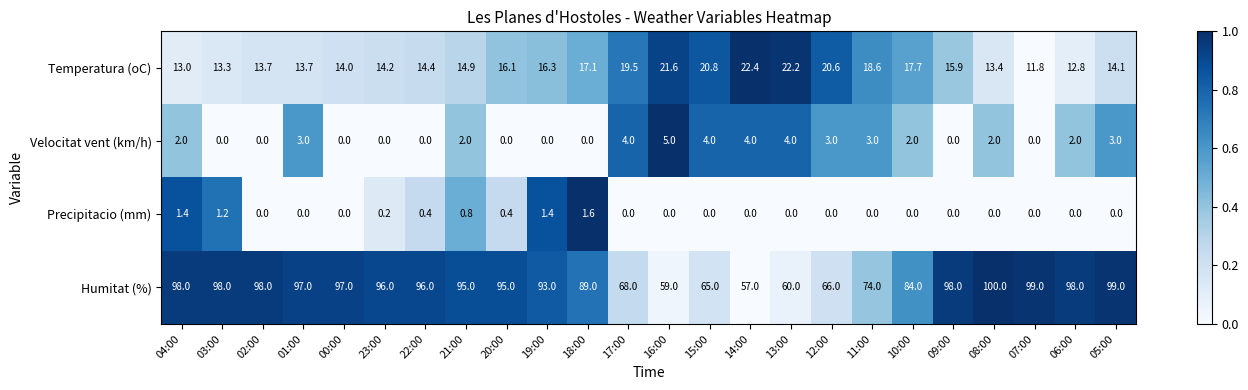

The Temperatura (oC) series shows 18.7 at 07:00. True or false?

False